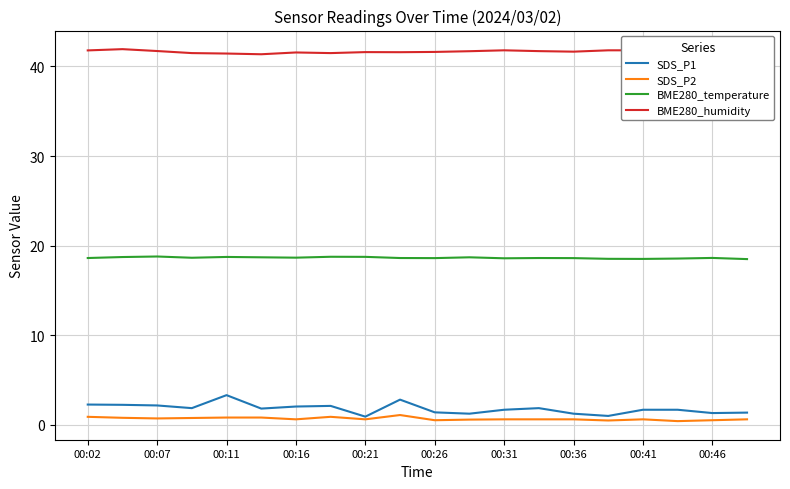

Rank the series by their maximum value, from highest to lowest.

BME280_humidity, BME280_temperature, SDS_P1, SDS_P2